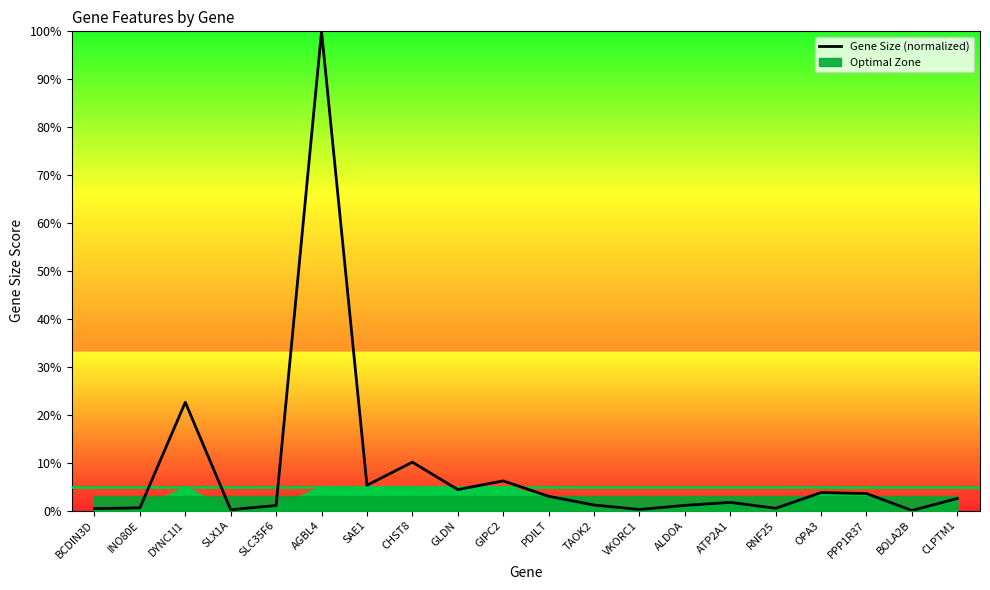

The value at PDILT is 3.0. True or false?

True